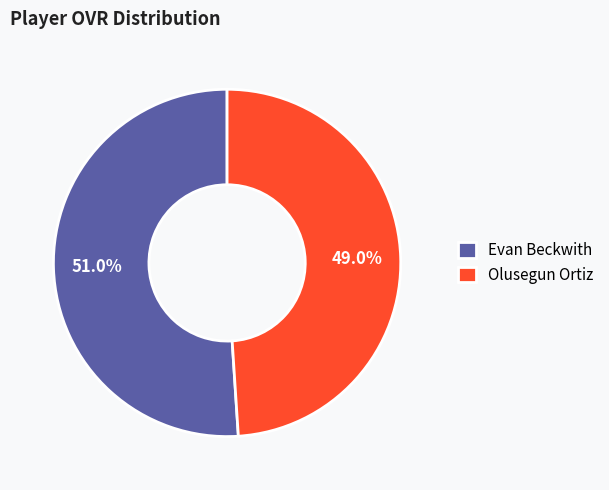

How many slices are in this pie chart?

2